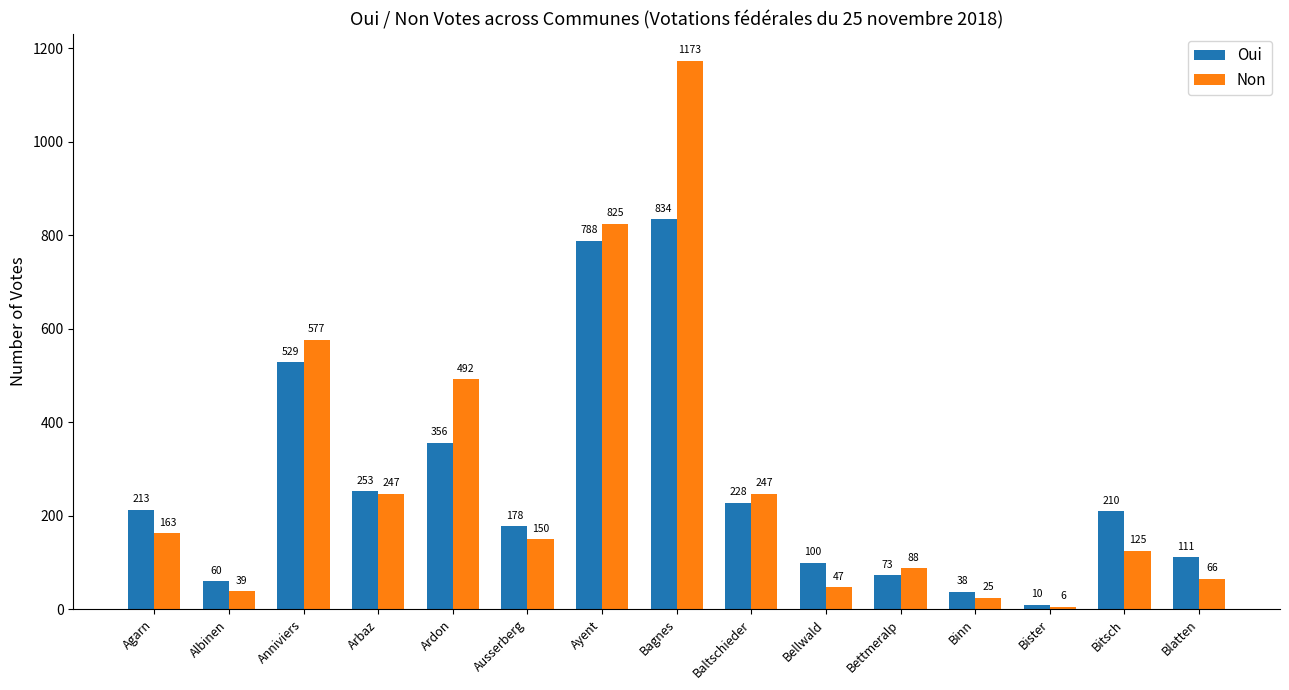

How many groups of bars are there?

15